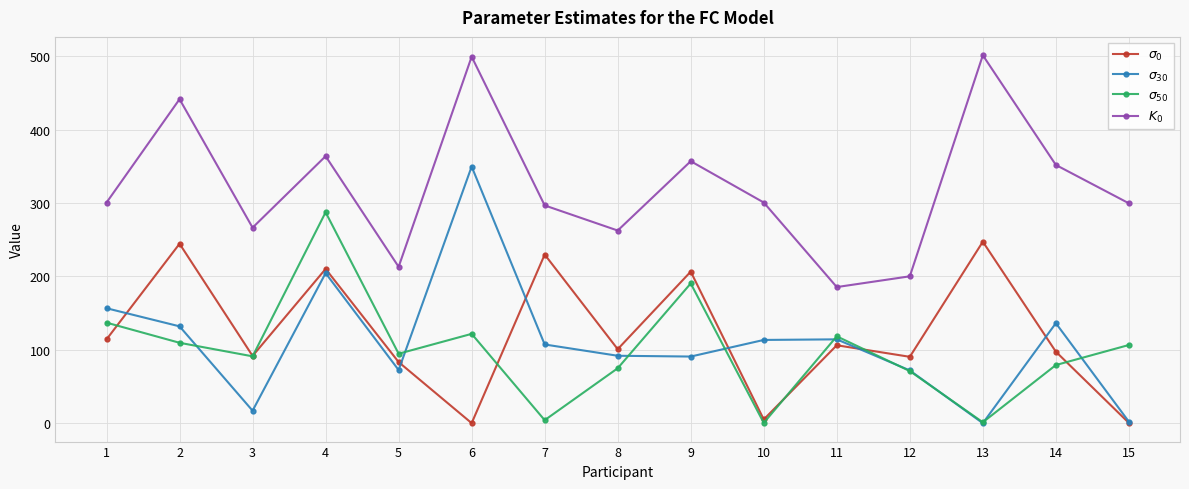

At which category does $\sigma_{30}$ reach its first local valley?

3